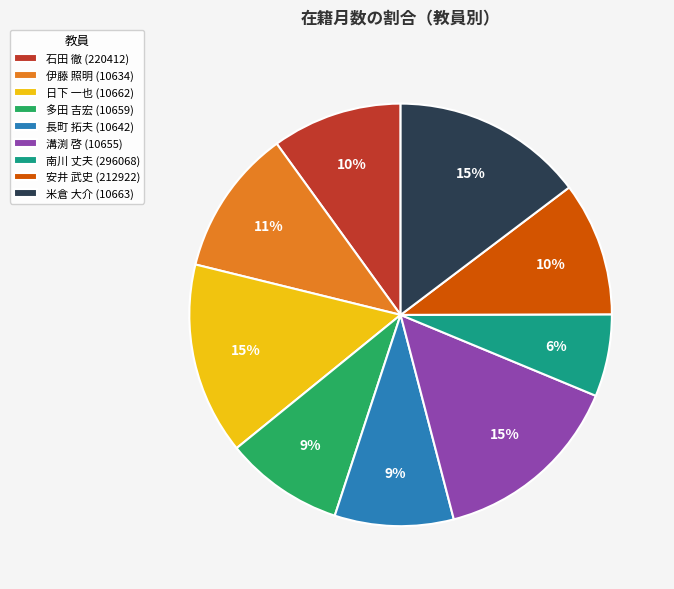

To the nearest percent, what is the combined percentage of 日下 一也 (10662) and 伊藤 照明 (10634)?

26%